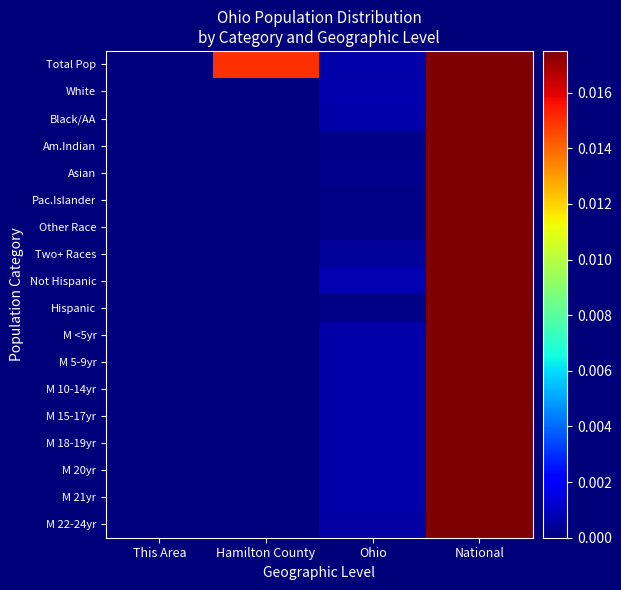

How many series are shown in this chart?

18